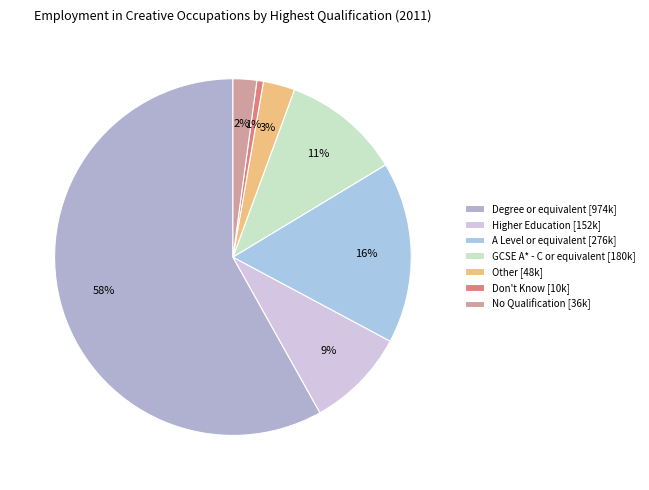

Which category accounts for the majority?

Degree or equivalent